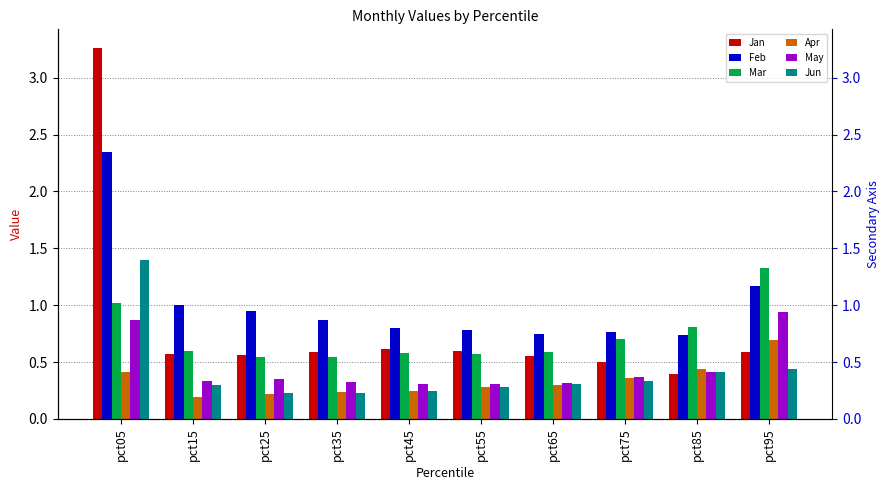

How many series are shown in this chart?

6